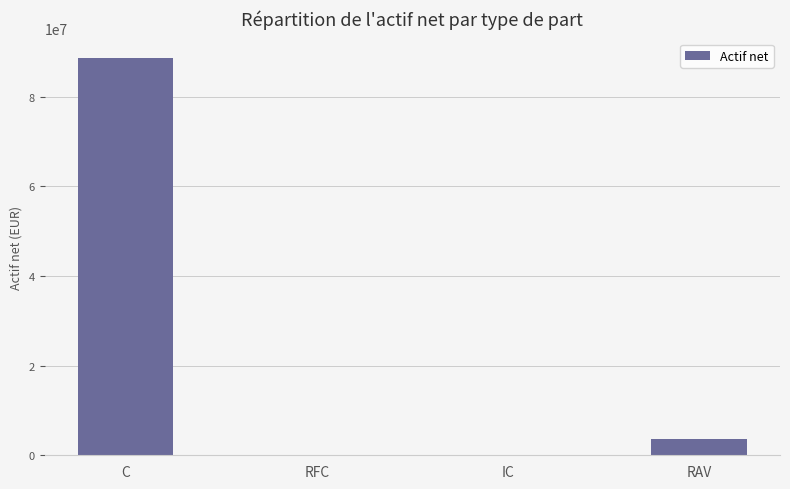

How many data points are above 3609489?

2